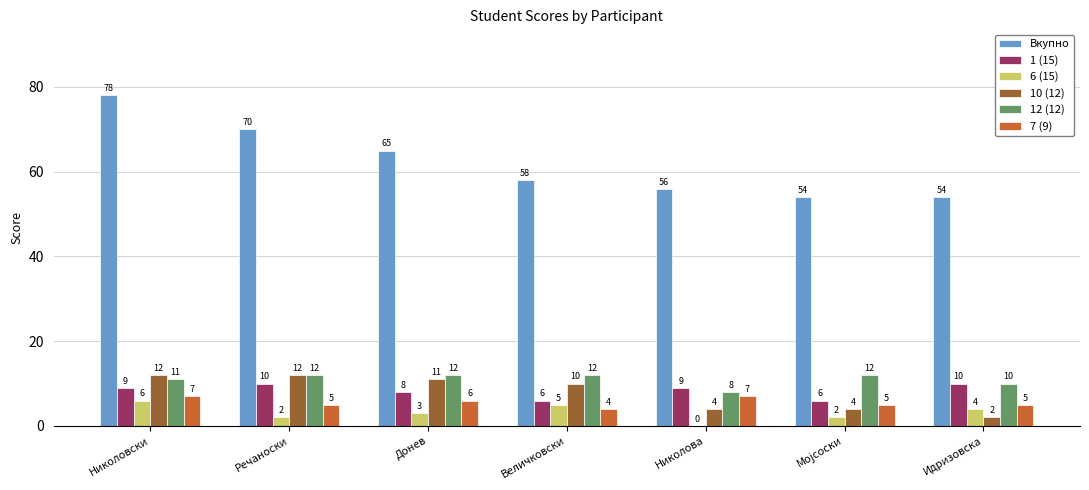

The Вкупно series shows 78 at Николовски. True or false?

True